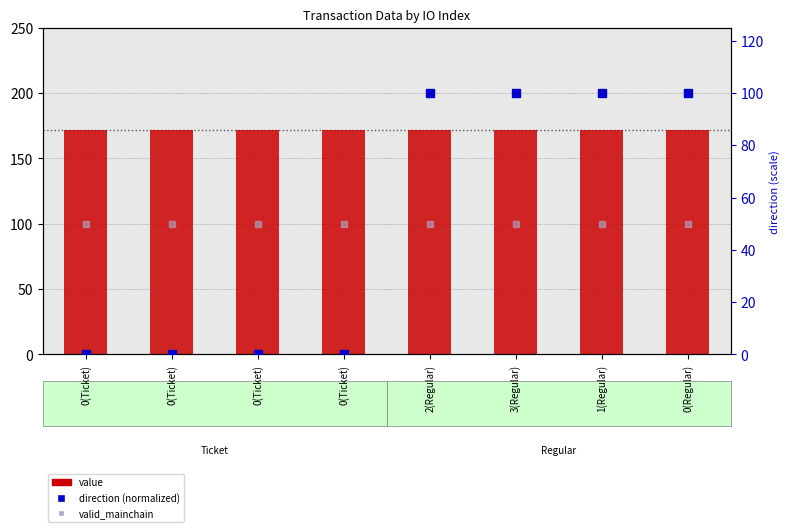

Reading left to right, what are all the values shown in this chart?

value: 171.8	171.8	171.8	171.8	171.8	171.8	171.8	171.8
direction (normalized): 0.0	0.0	0.0	0.0	100.0	100.0	100.0	100.0
valid_mainchain: 50.0	50.0	50.0	50.0	50.0	50.0	50.0	50.0